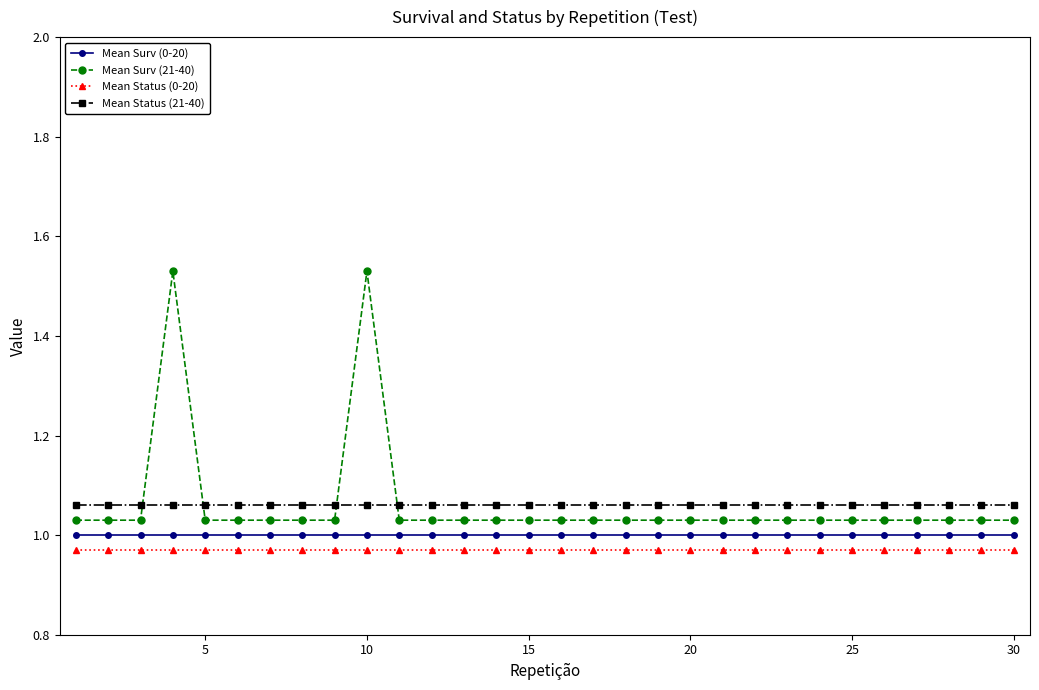

True or false: Mean Status (21-40) and Mean Surv (21-40) intersect in this chart.

True